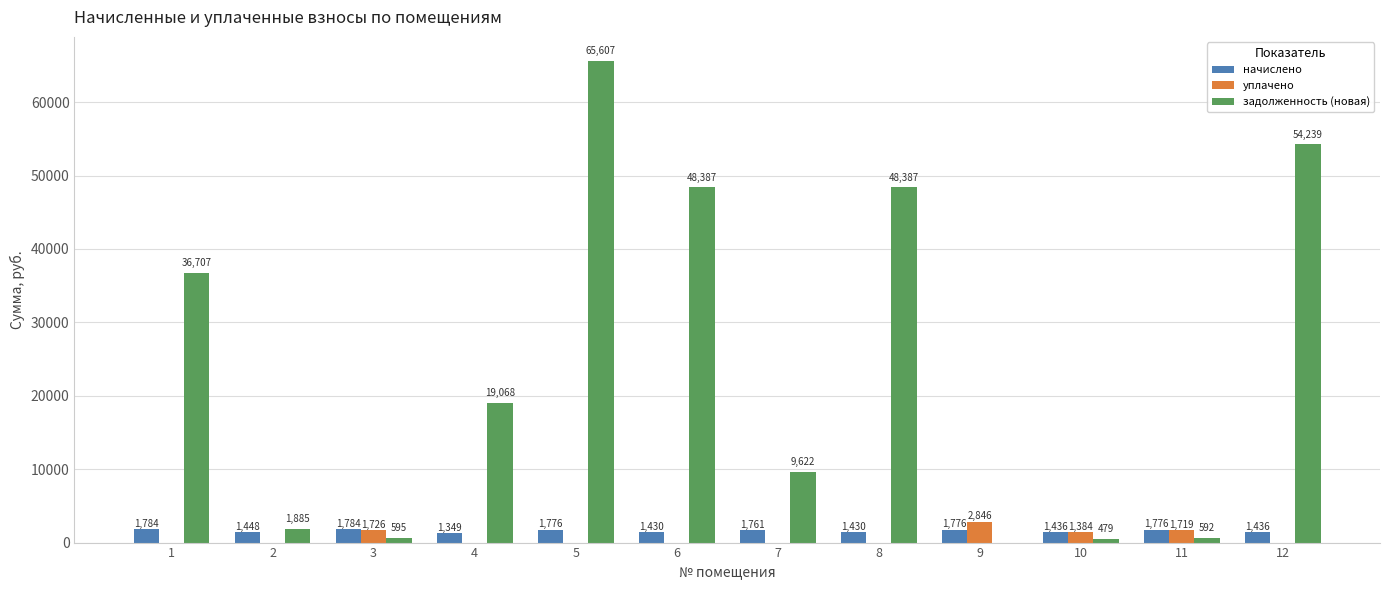

Between 5 and 7, which series saw the biggest shift?

задолженность (новая)